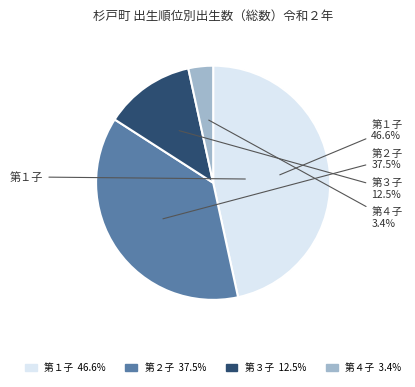

Approximately how many times larger is the value at 第２子 compared to 第４子?

11.0